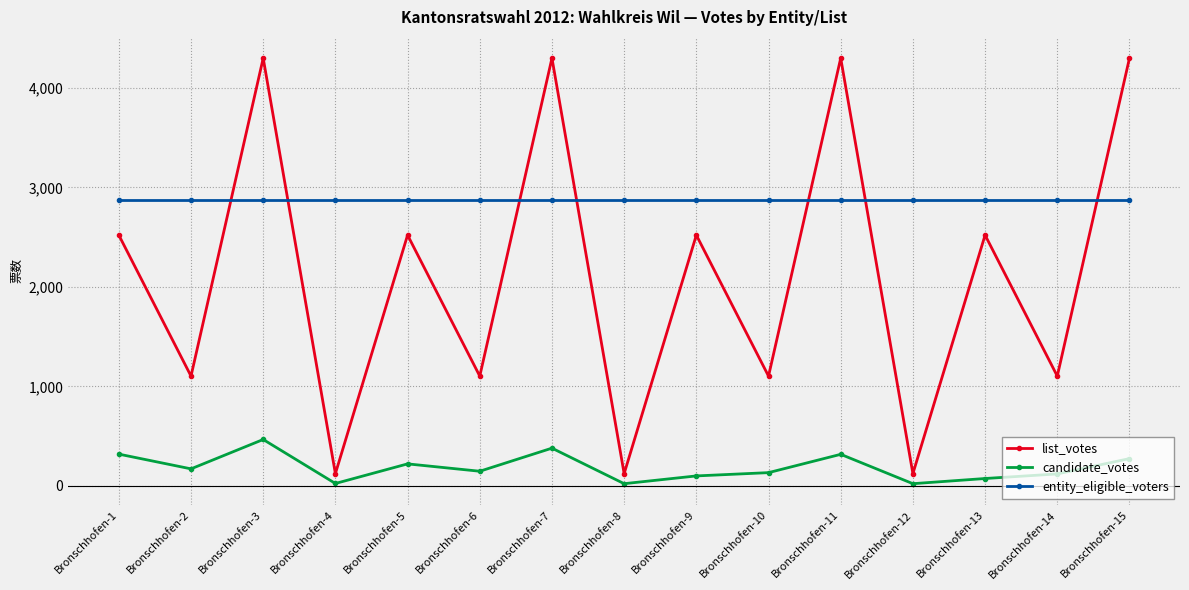

What value does the entity_eligible_voters series have at Bronschhofen-10?

2876